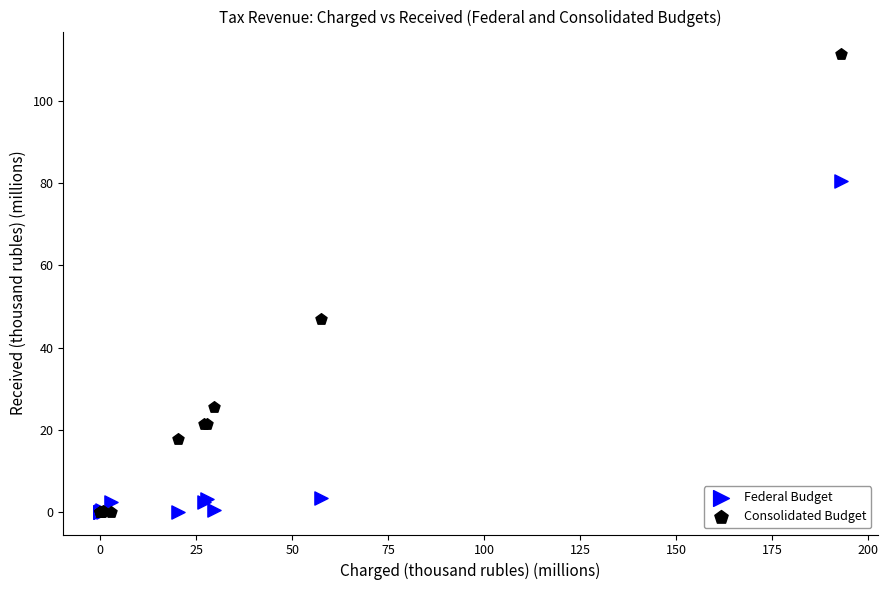

In the Federal Budget series, what Y value is closest to 40?

3.4